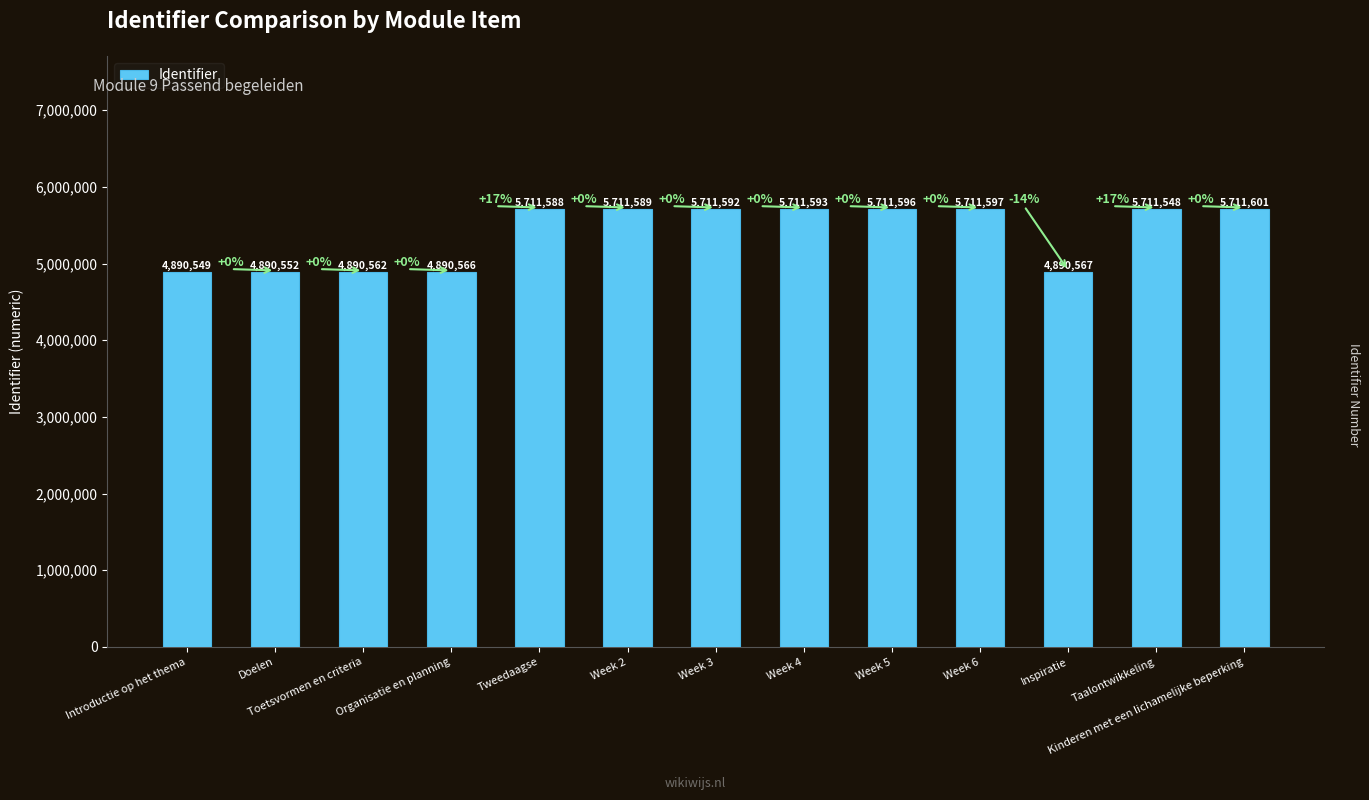

Approximately how many times larger is the value at Kinderen met een lichamelijke beperking compared to Week 6?

1.0